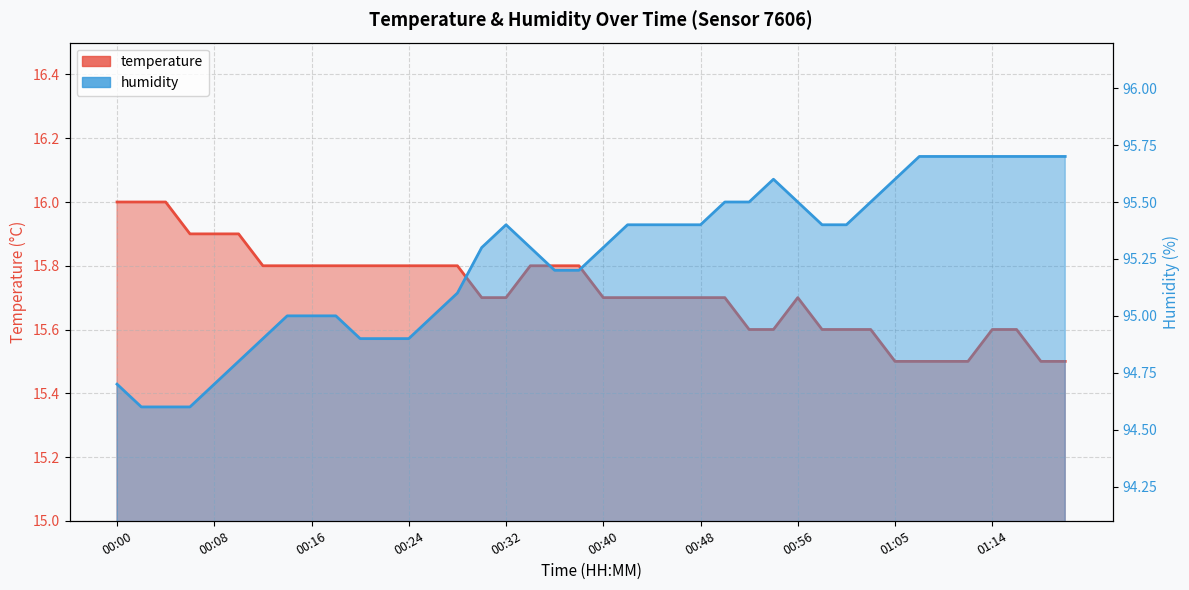

True or false: temperature has a value of 20.6 at 01:07.

False